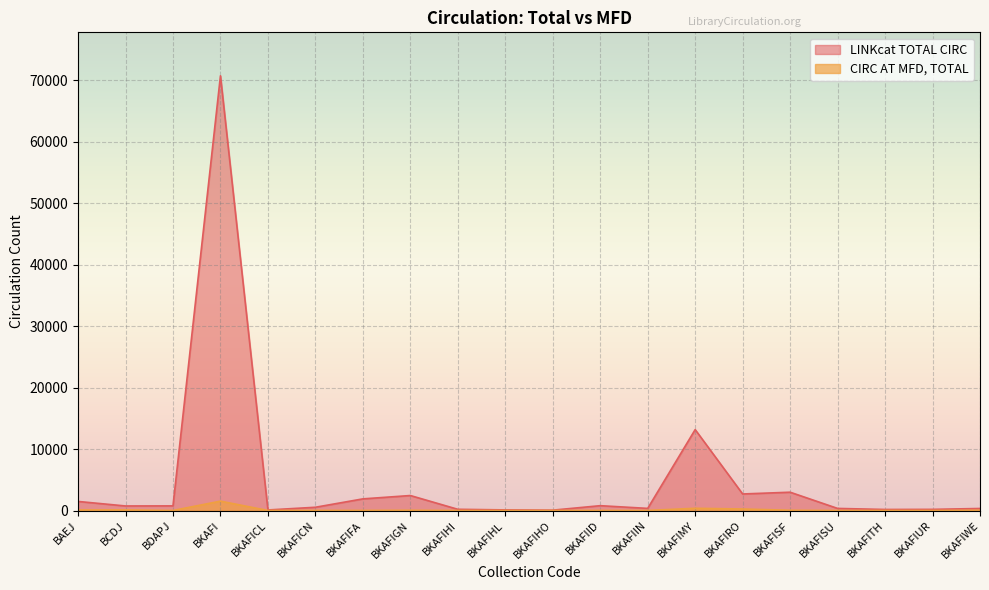

What is the difference between the maximum and minimum values in the LINKcat TOTAL CIRC series?

70682